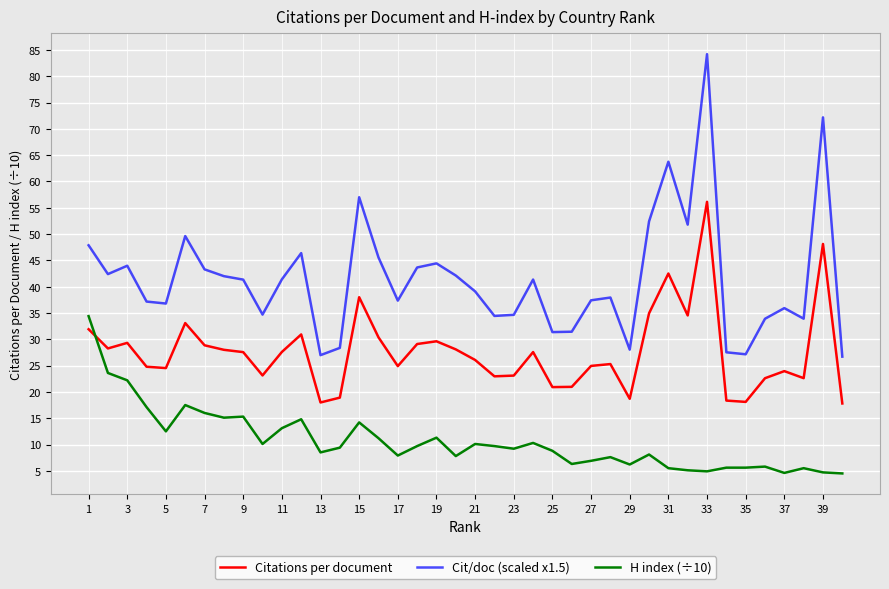

What is the difference between the maximum and minimum values in the Cit/doc (scaled x1.5) series?

57.5